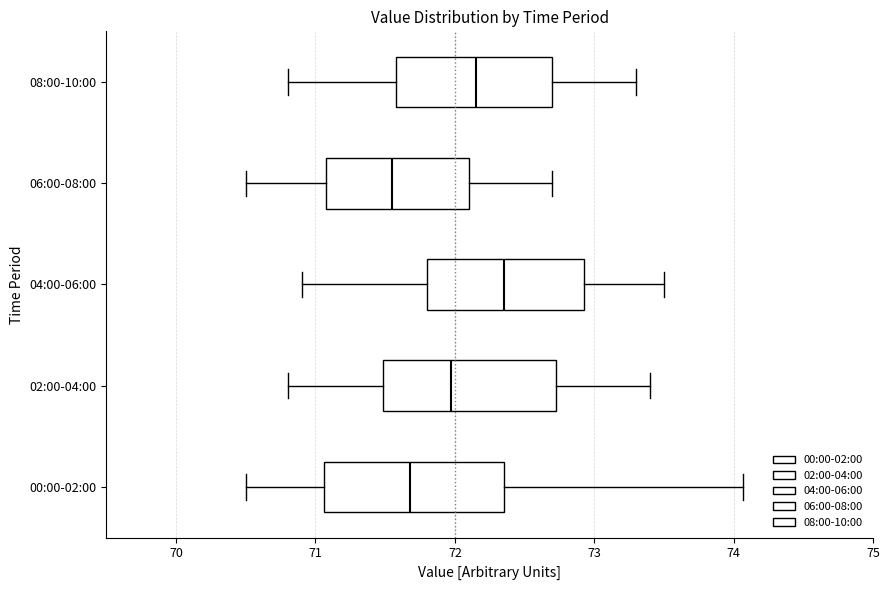

Reading bottom to top, transcribe this box plot: for each box, give where its median line is, the range the box spans, and where its two whiskers end, as read against the x-axis. The values are not printed on the chart, so give them approximately, as read against the axis.

00:00-02:00: median 71.7, box 71.1 to 72.4, whiskers 70.5 to 74.1
02:00-04:00: median 72.0, box 71.5 to 72.7, whiskers 70.8 to 73.4
04:00-06:00: median 72.4, box 71.8 to 72.9, whiskers 70.9 to 73.5
06:00-08:00: median 71.6, box 71.1 to 72.1, whiskers 70.5 to 72.7
08:00-10:00: median 72.2, box 71.6 to 72.7, whiskers 70.8 to 73.3